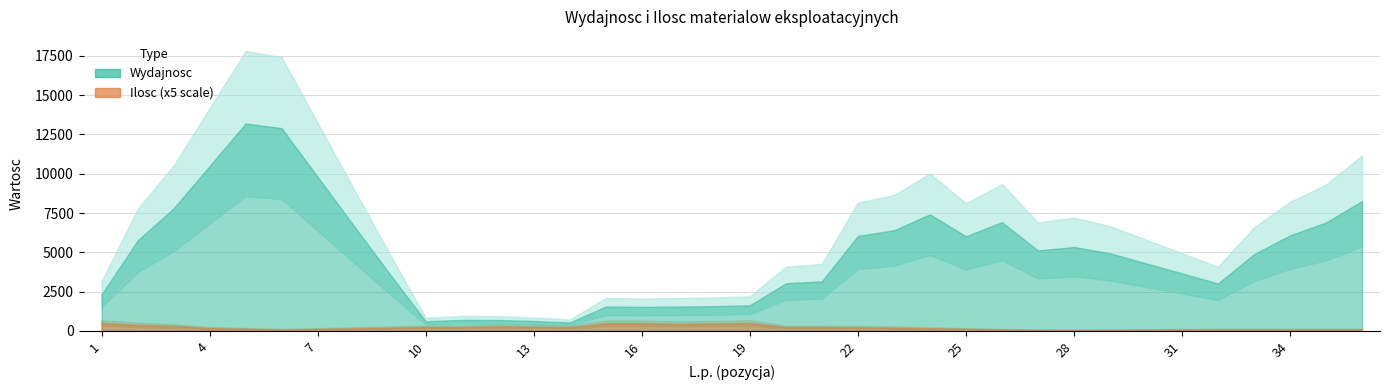

Read the Ilosc value at 31.

20